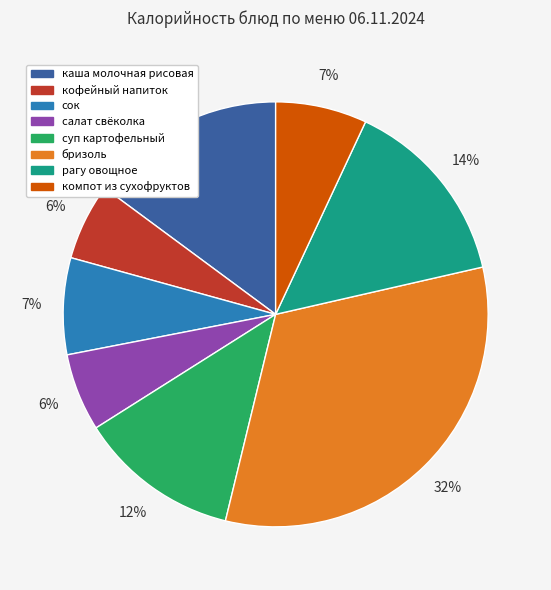

What percentage is the бризоль slice, to the nearest percent?

32%